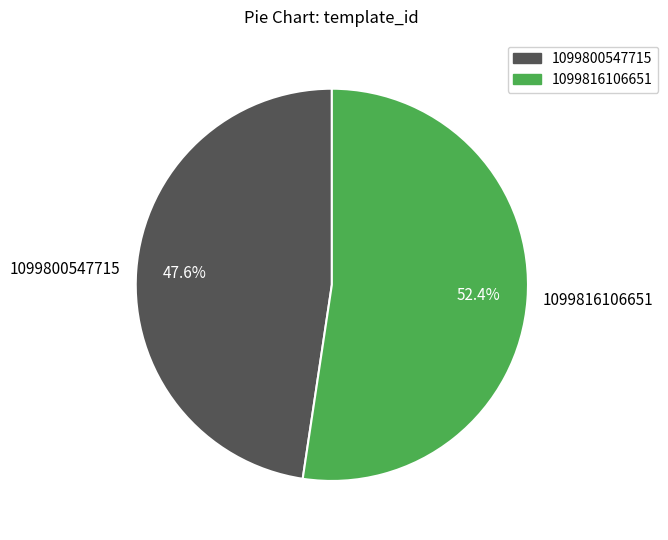

Which has a higher value, 1099800547715 or 1099816106651?

1099816106651